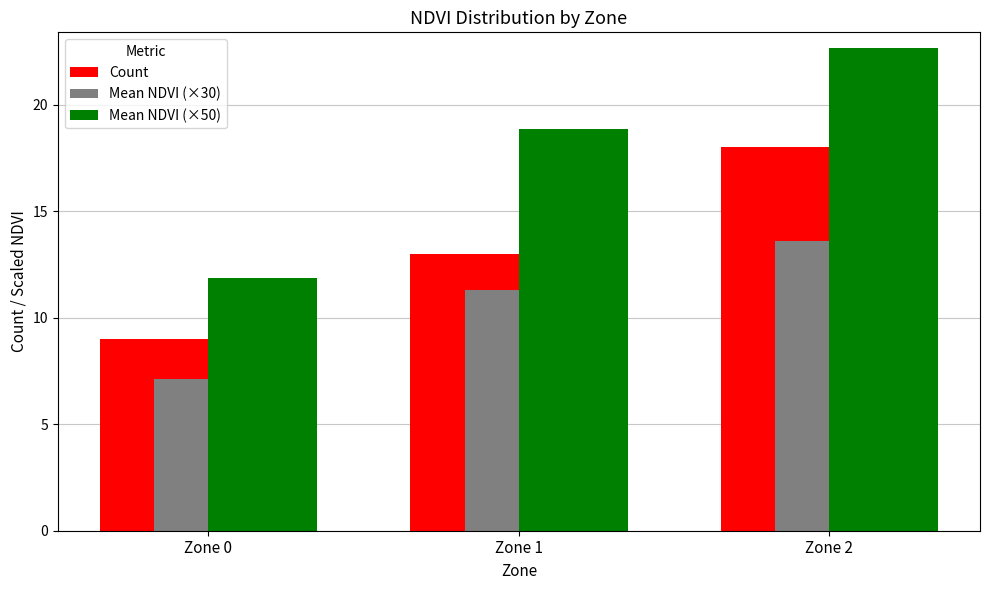

Reading left to right, transcribe all the data shown in this chart.

Count: Zone 0=9.0	Zone 1=13.0	Zone 2=18.0
Mean NDVI (×30): Zone 0=7.1	Zone 1=11.3	Zone 2=13.6
Mean NDVI (×50): Zone 0=11.8	Zone 1=18.8	Zone 2=22.7